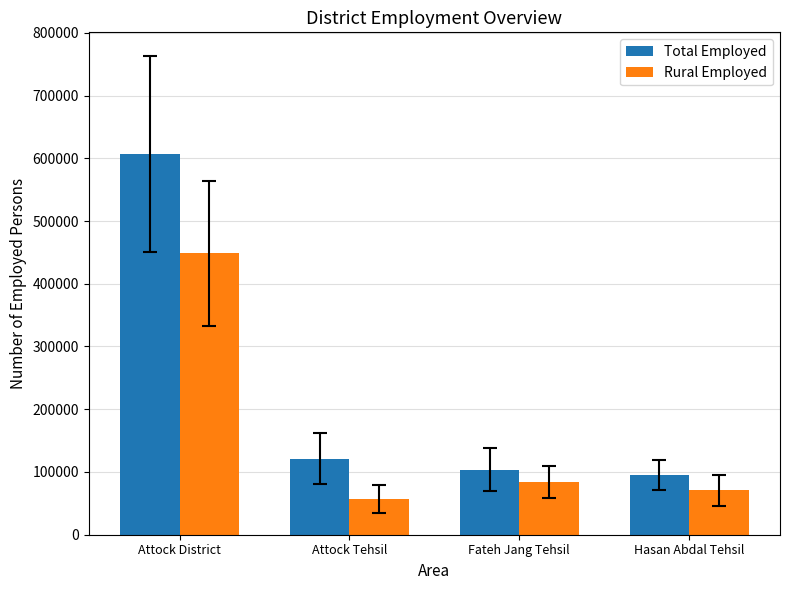

Rank the series by their average value, from lowest to highest.

Rural Employed, Total Employed